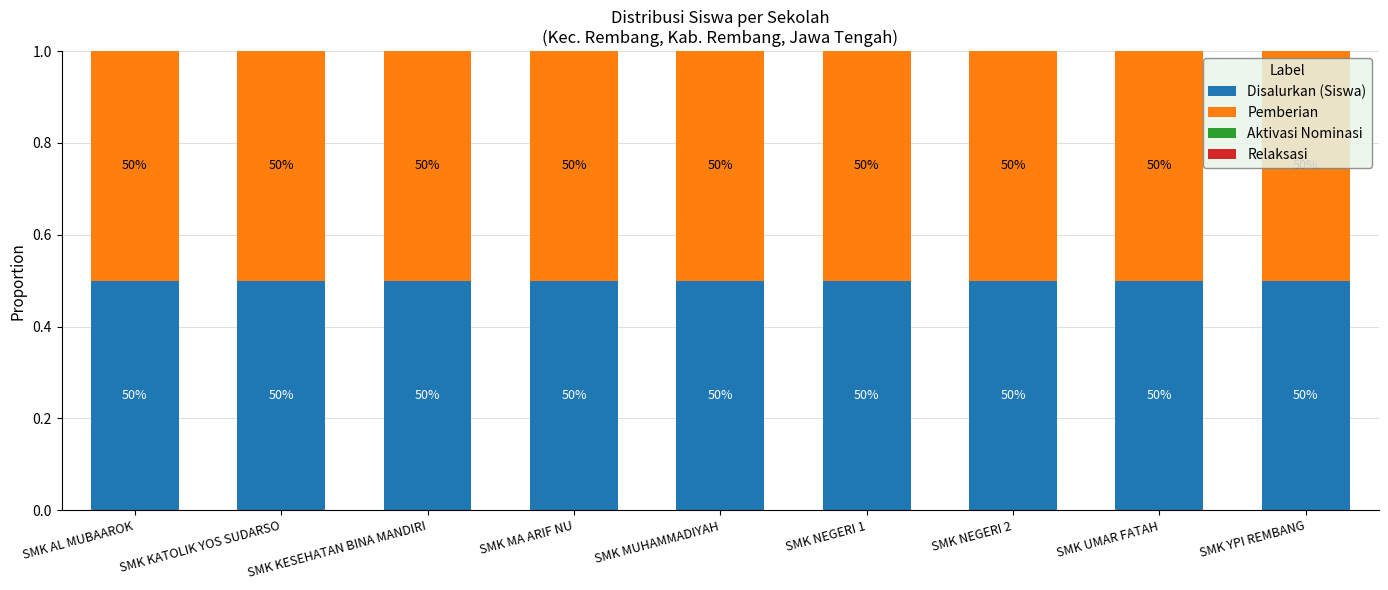

At which category is the sum across all series the highest?

SMK AL MUBAAROK